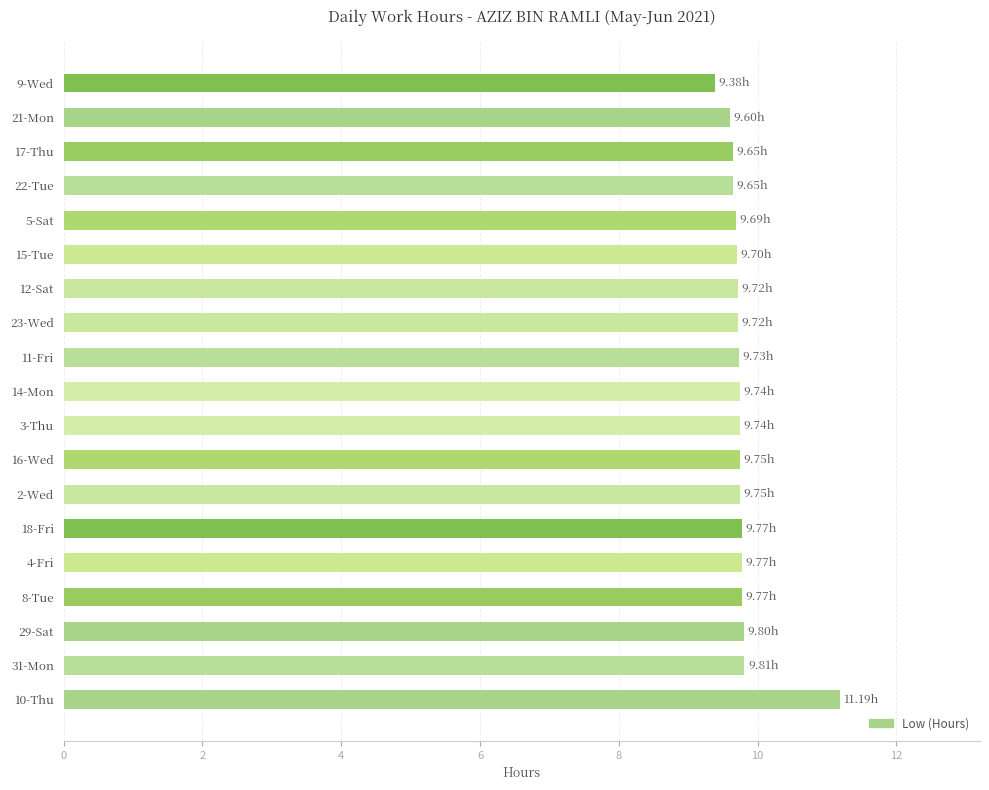

What is the average value?

9.8